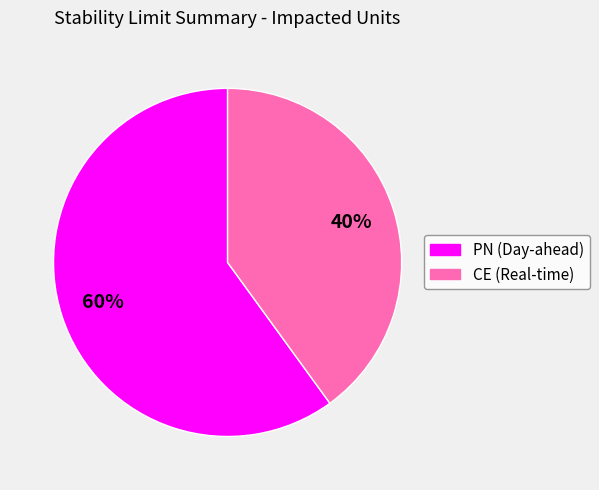

What is the majority slice?

PN (Day-ahead)